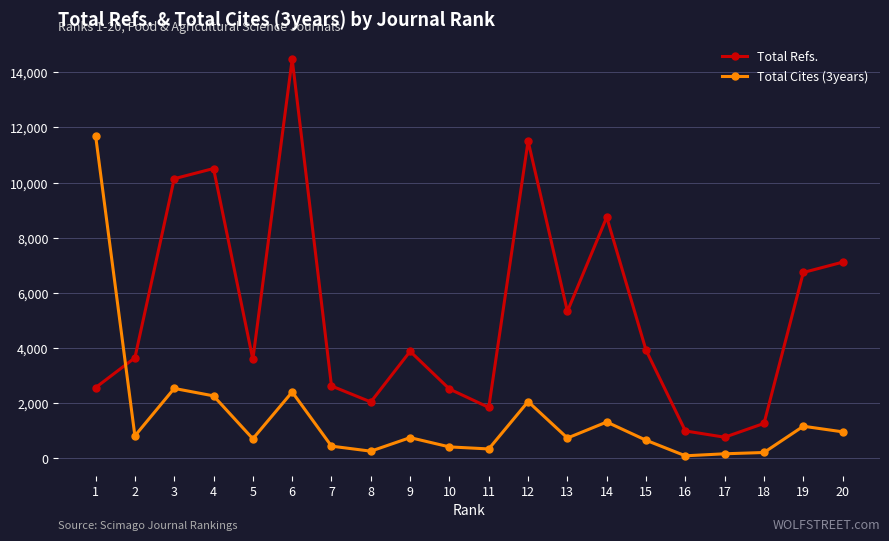

At which label does Total Refs. reach its minimum?

17